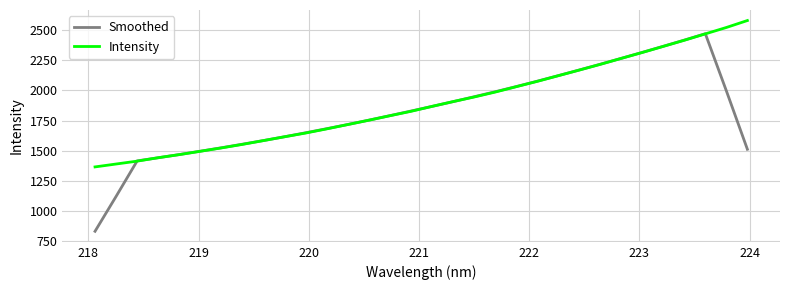

Rank the series by their maximum value, from highest to lowest.

Intensity, Smoothed